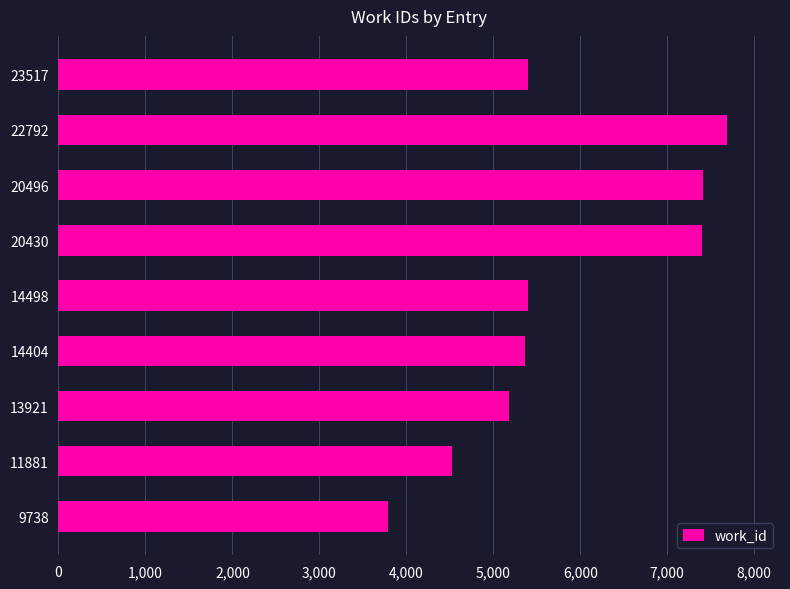

How many data points are less than 5404?

4